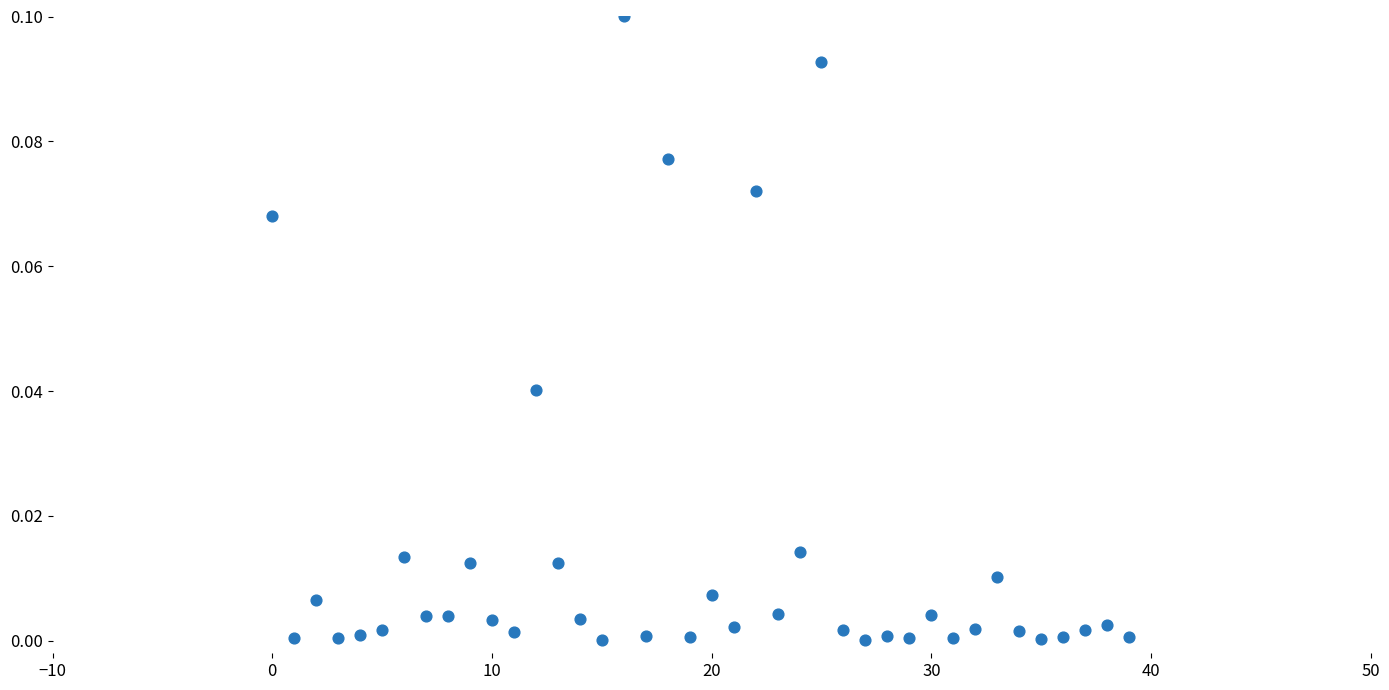

How many data points are displayed?

40